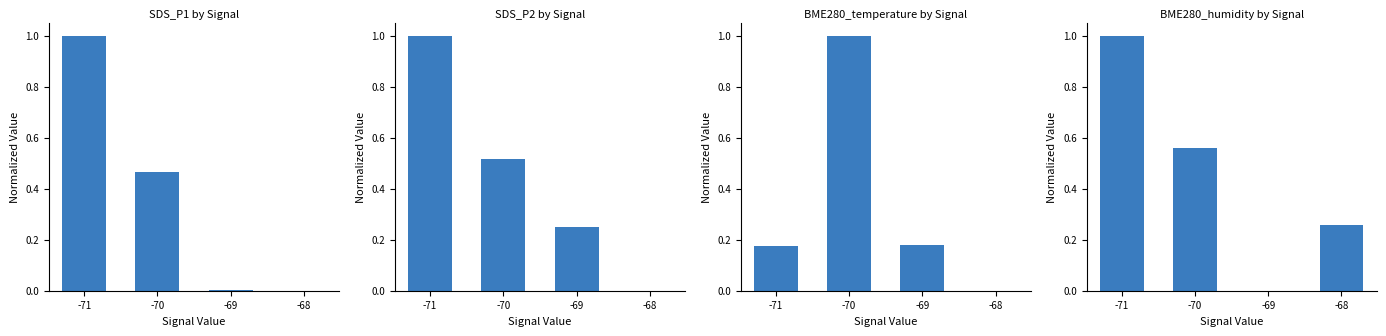

What is the maximum value for BME280_humidity?

1.0